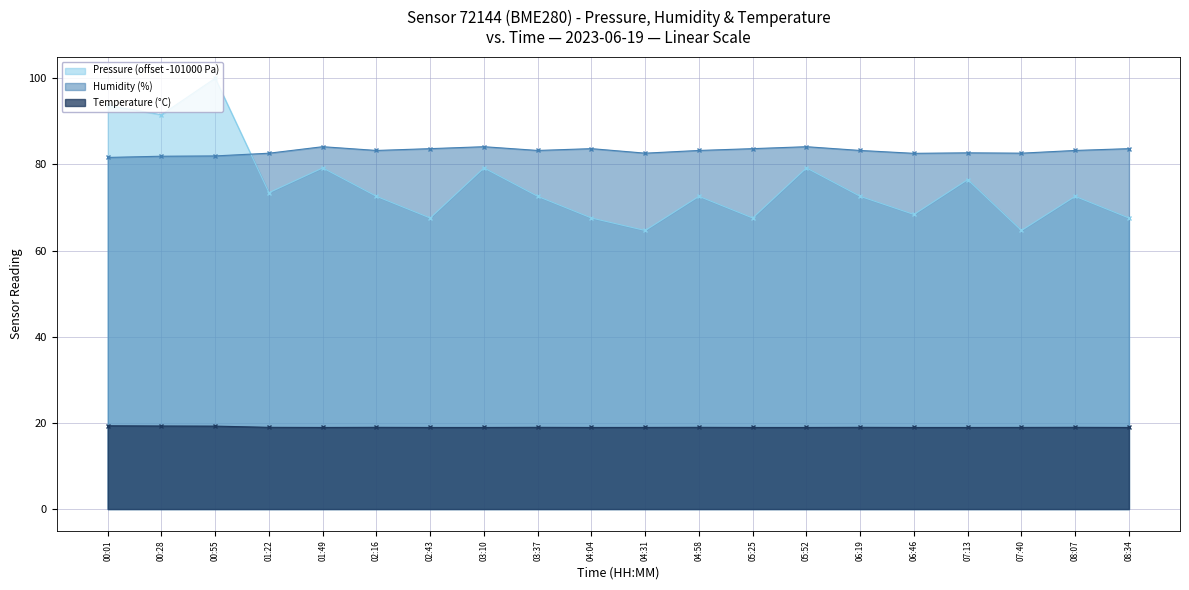

At which category does the chart reach its minimum across all series?

01:49